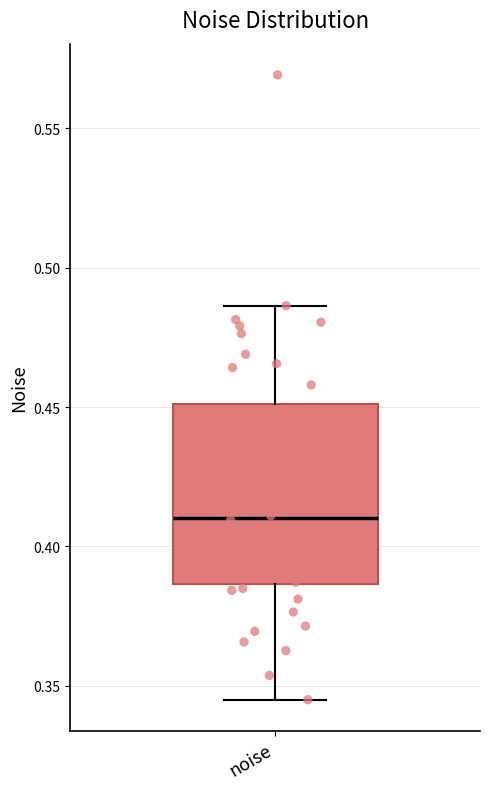

Read this box plot against the y-axis: the position of the median line, the range covered by the box, and the ends of both whiskers. The values are not printed on the chart, so give them approximately, as read against the axis.

median 0.410, box 0.385 to 0.450, whiskers 0.345 to 0.485